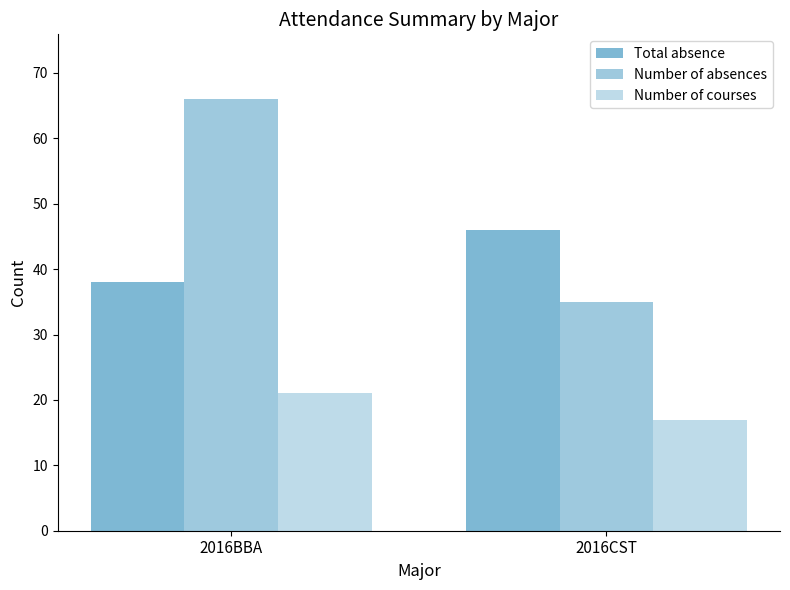

Reading left to right, what are all the values shown in this chart?

Total absence: 2016BBA=38	2016CST=46
Number of absences: 2016BBA=66	2016CST=35
Number of courses: 2016BBA=21	2016CST=17